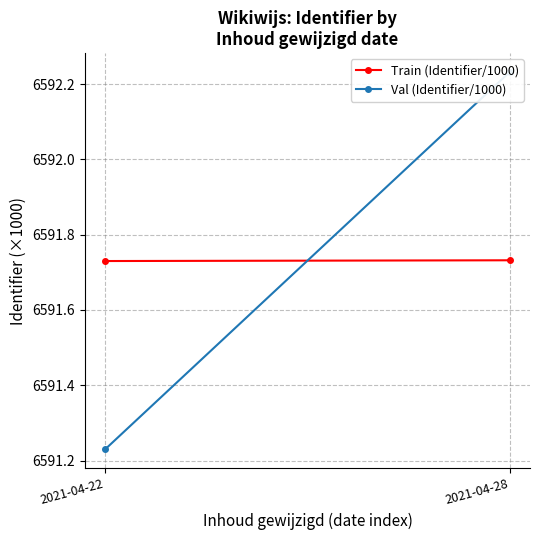

At which category is the sum across all series the highest?

2021-04-28